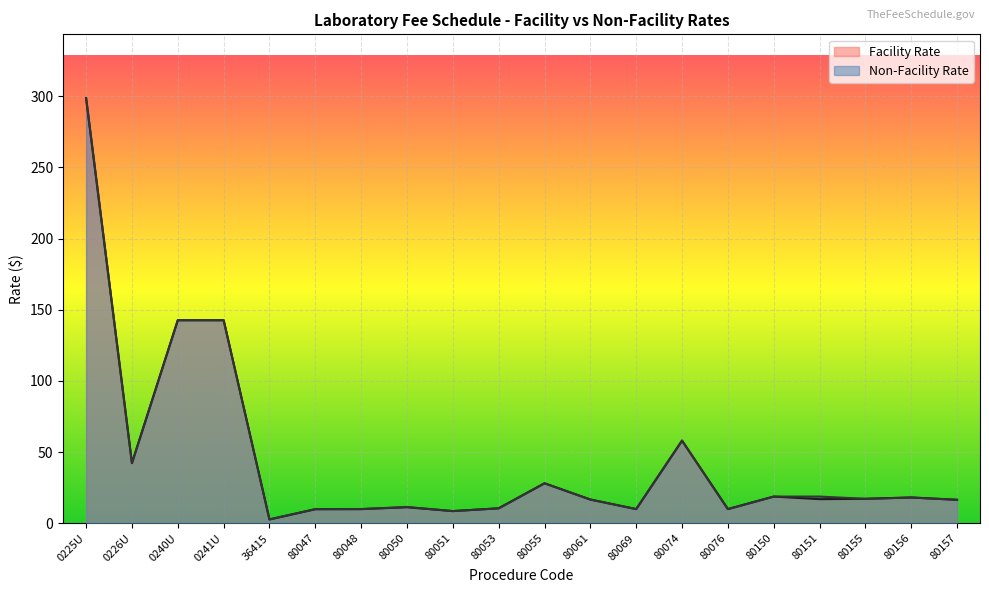

True or false: Facility Rate and Non-Facility Rate intersect in this chart.

False